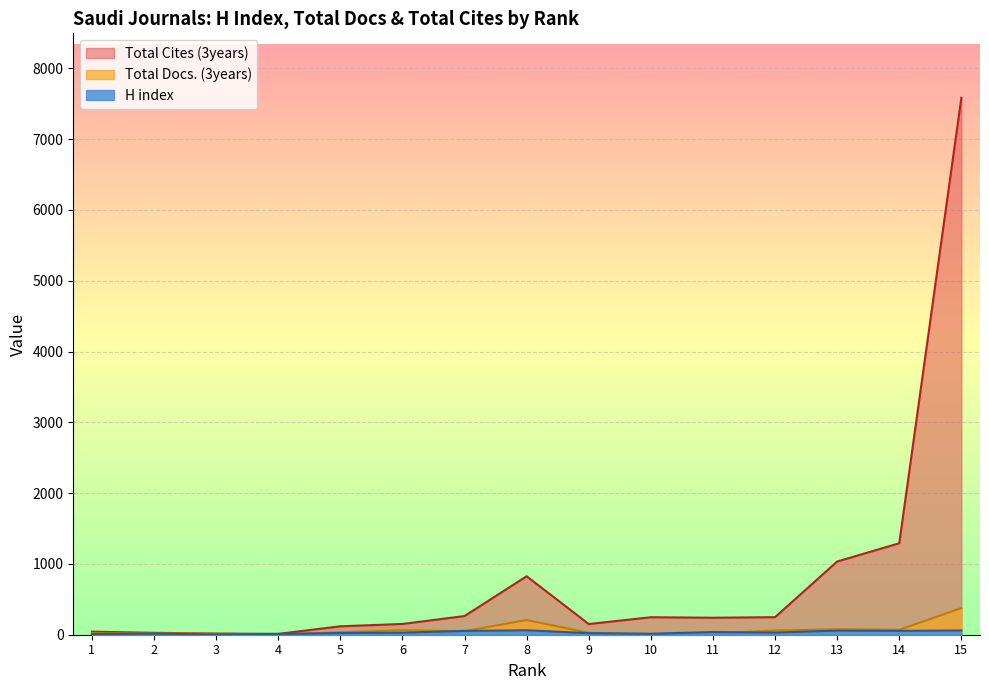

The value of Total Cites (3years) at 2 is 44. True or false?

False